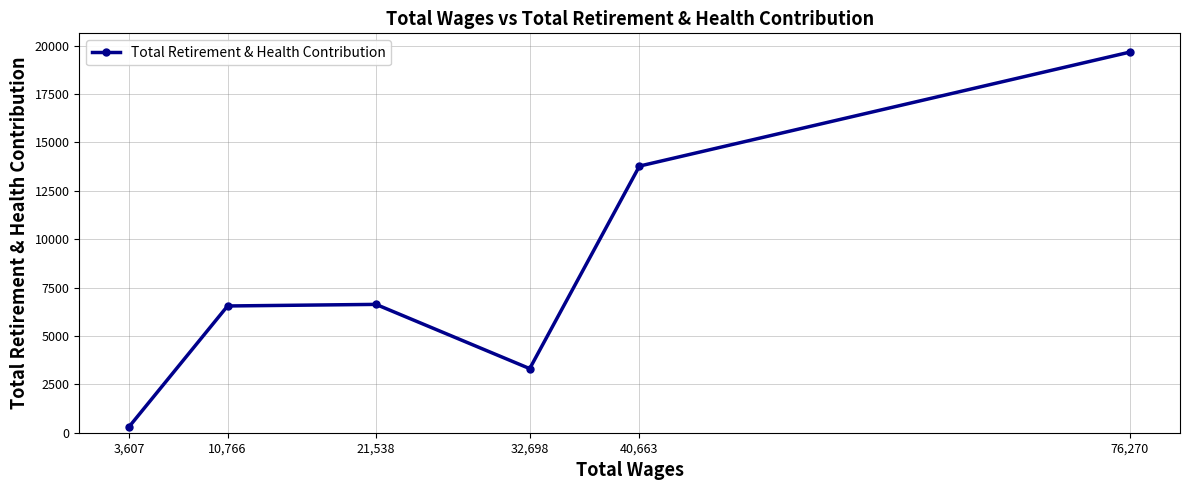

What is the maximum value shown in the chart?

19661